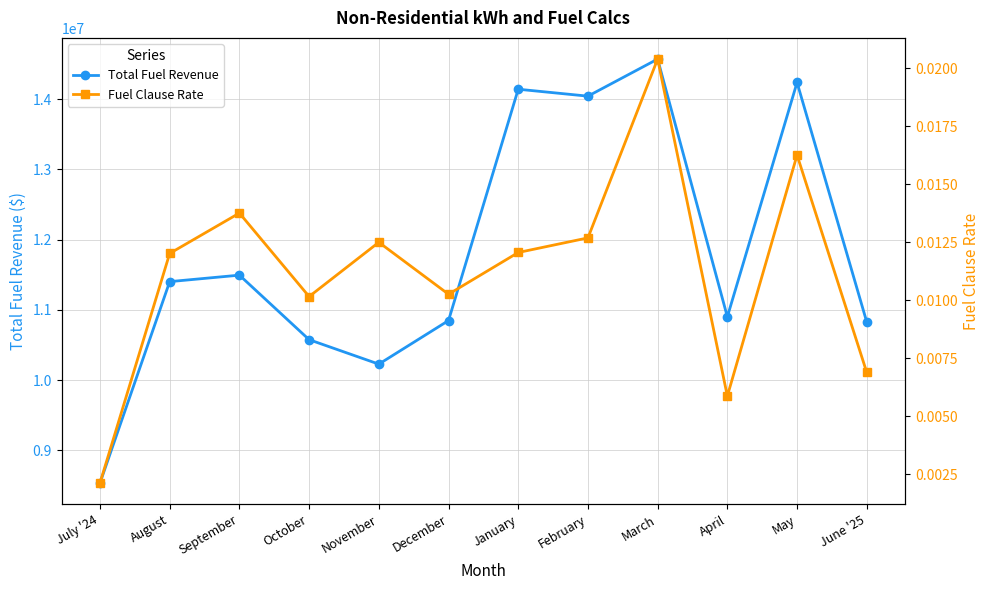

Rank the series by their average value, from lowest to highest.

Fuel Clause Rate, Total Fuel Revenue